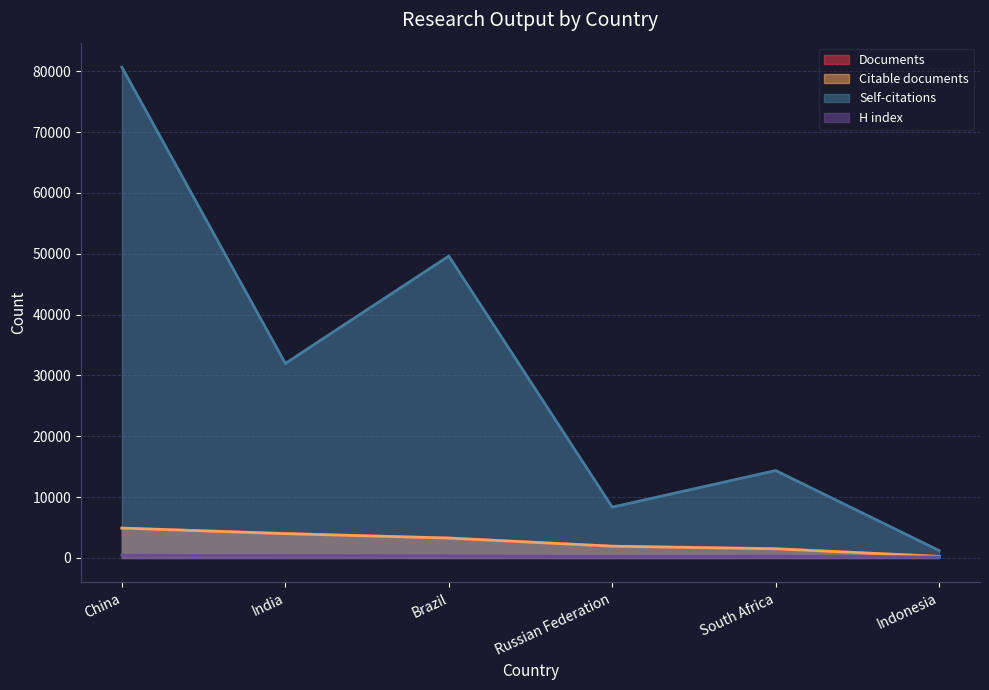

How many values in the Citable documents series are below 3261?

3